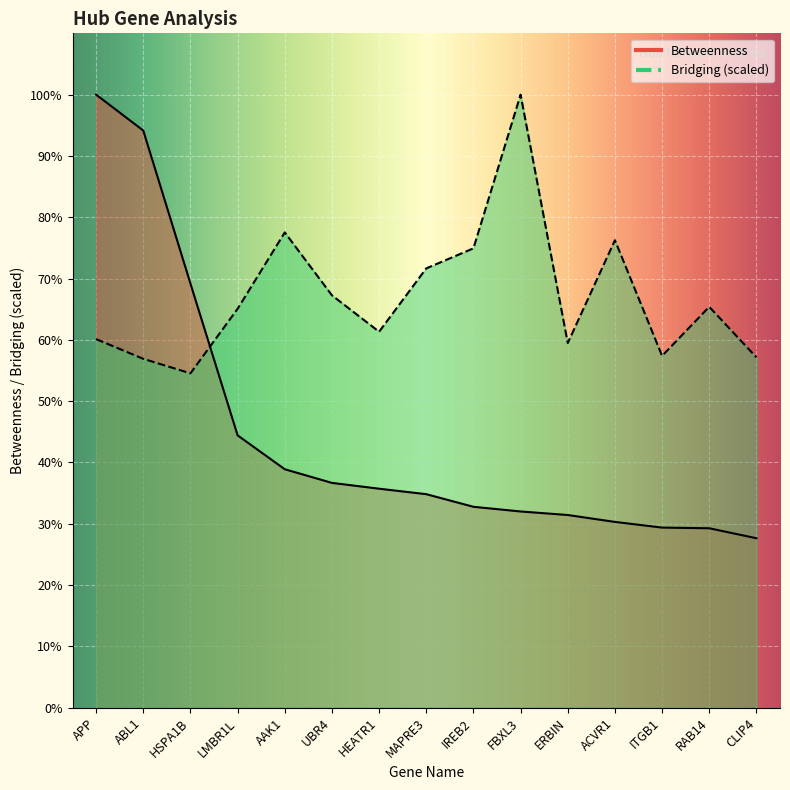

The Bridging series shows 1210.9 at ITGB1. True or false?

False